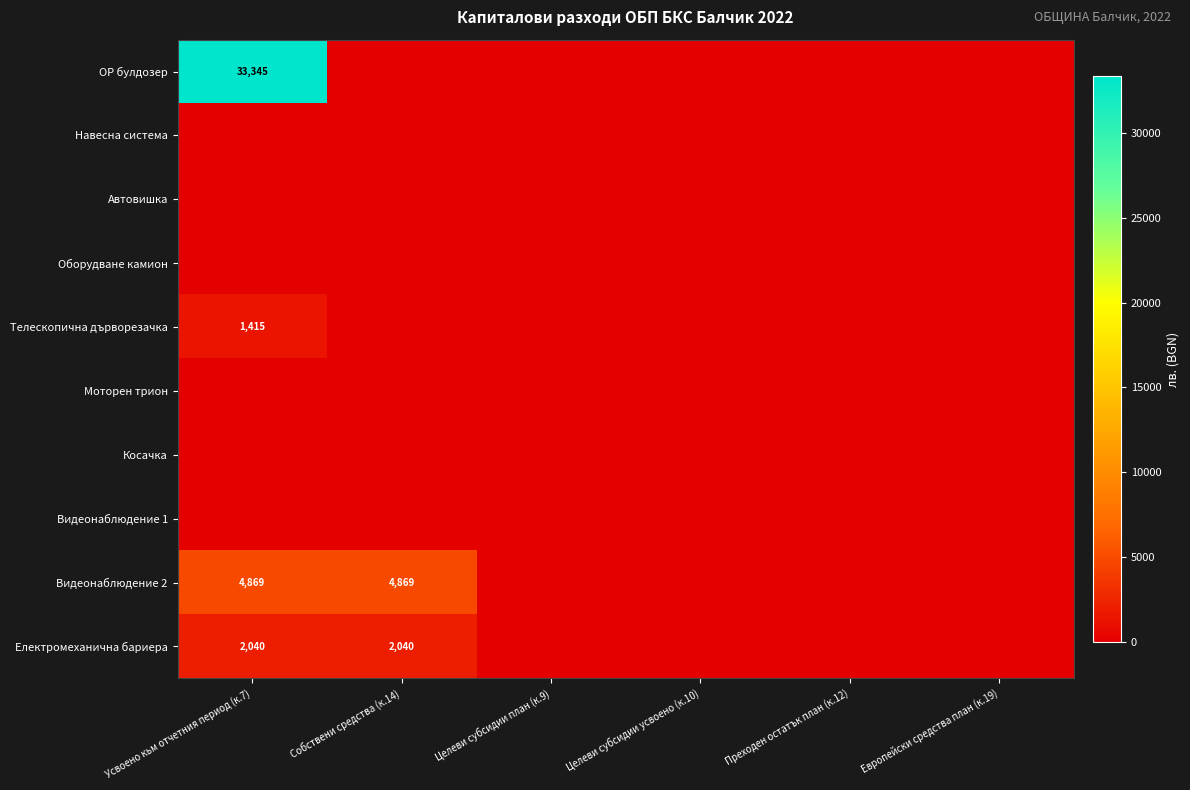

The value of Видеонаблюдение 2 at Собствени средства (к.14) is 1695. True or false?

False